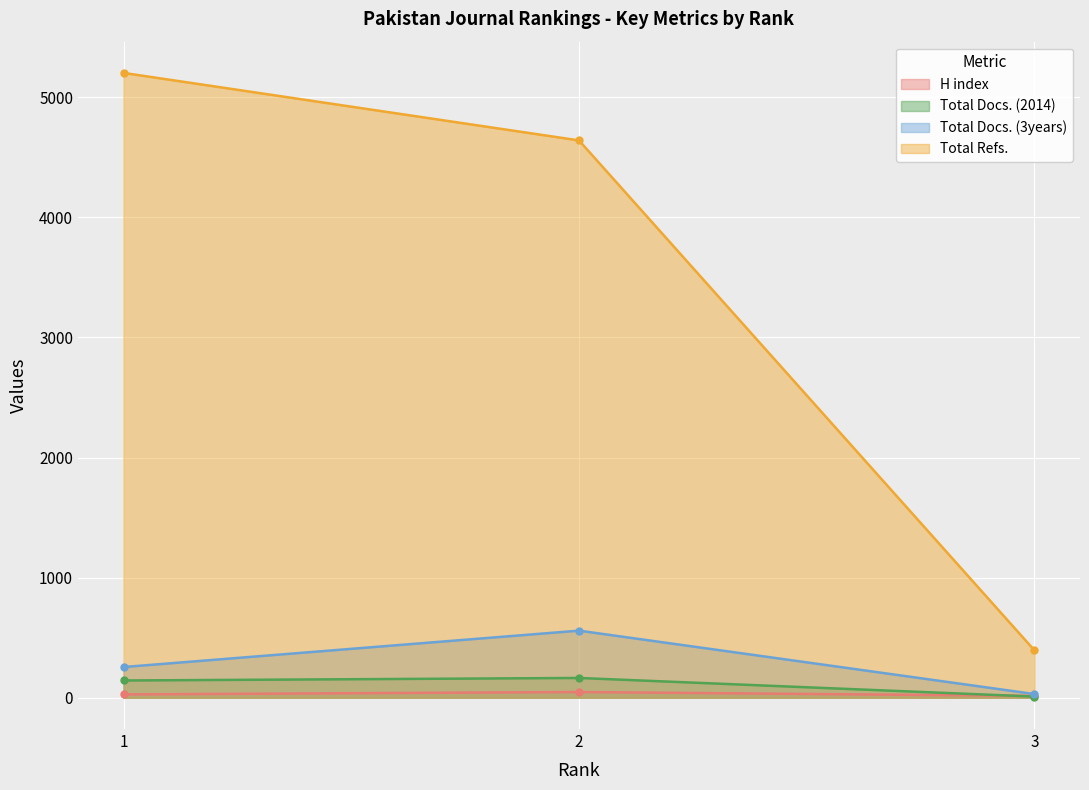

Reading left to right, what are all the values shown in this chart?

H index: 28	48	16
Total Docs. (2014): 144	165	10
Total Docs. (3years): 256	559	31
Total Refs.: 5203	4641	395